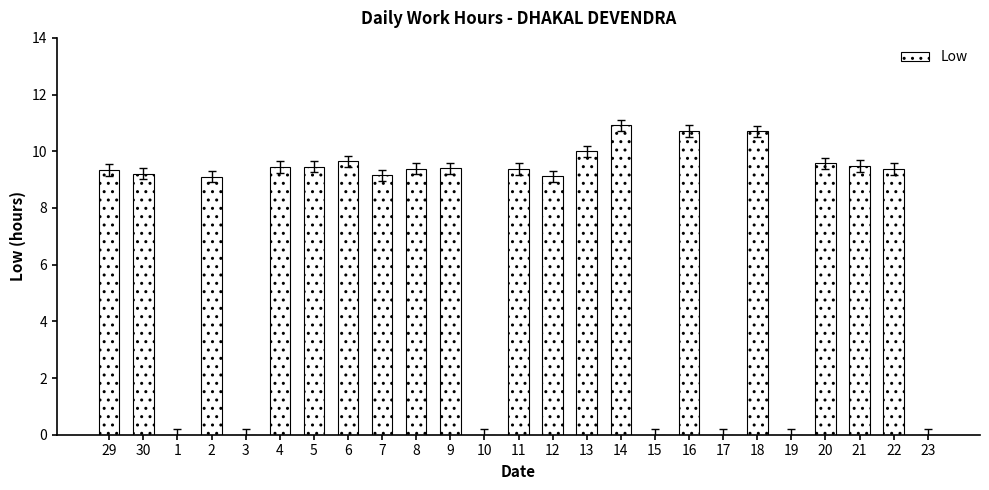

True or false: the data shows 0.0 at 23.

True